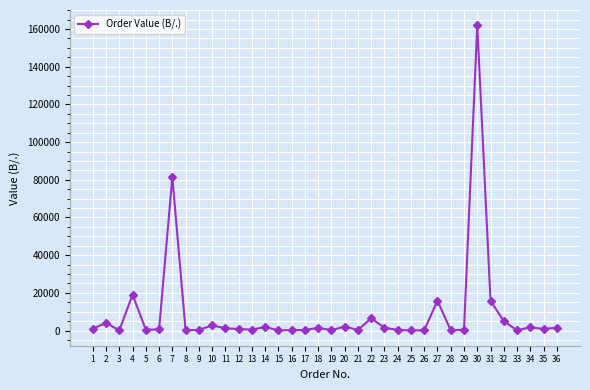

What is the maximum value shown in the chart?

161998.0